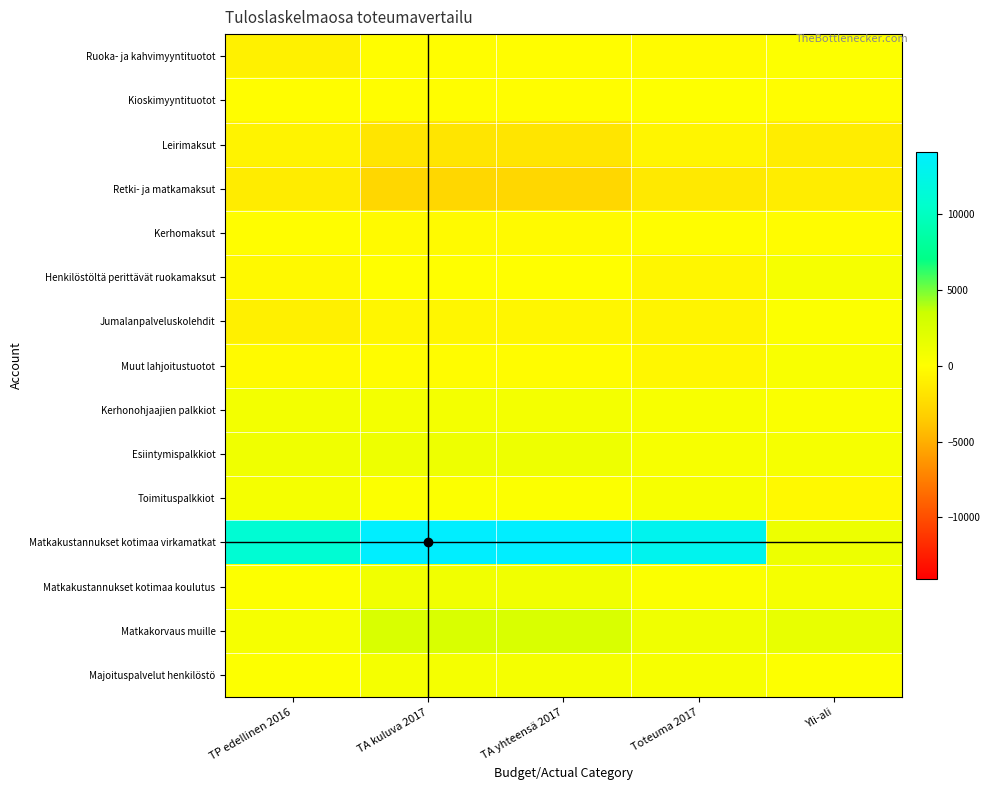

At which category is the sum across all series the highest?

TA kuluva 2017